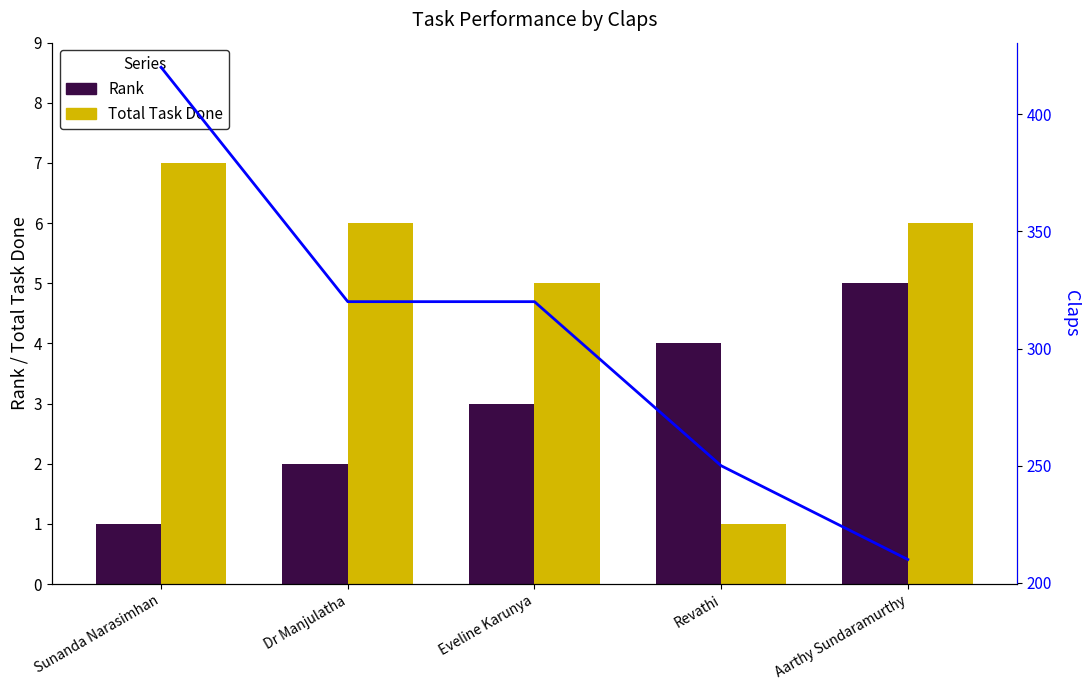

What is the difference between the Total Task Done values at Dr Manjulatha and Revathi?

5